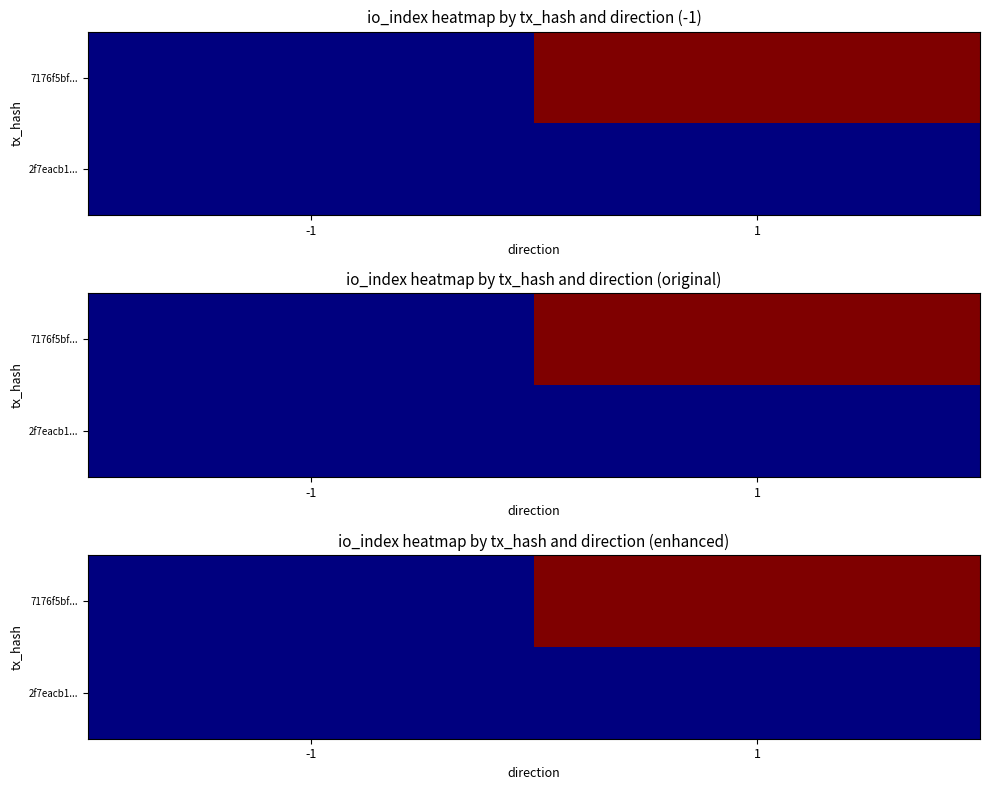

At which label does 7176f5bf... reach its minimum?

-1